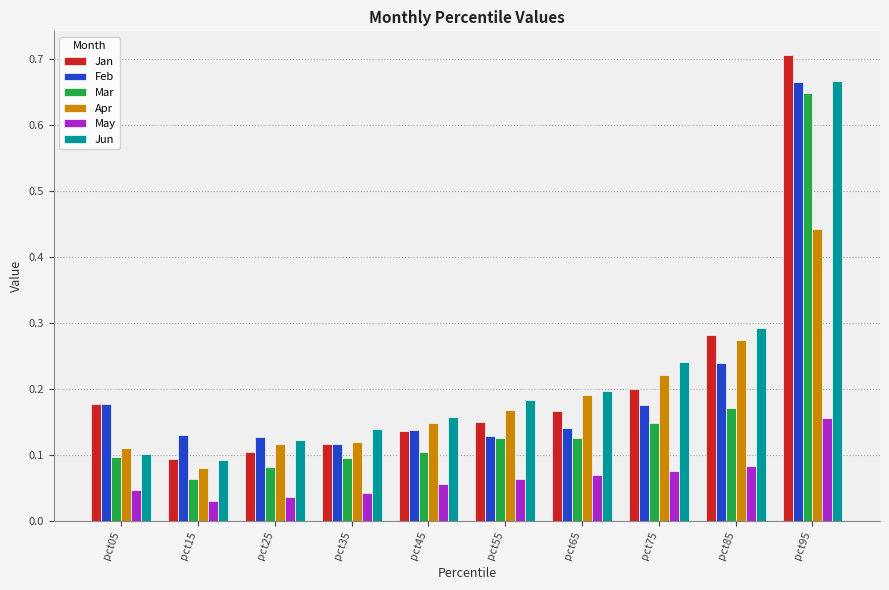

How many bars are there in each group?

6